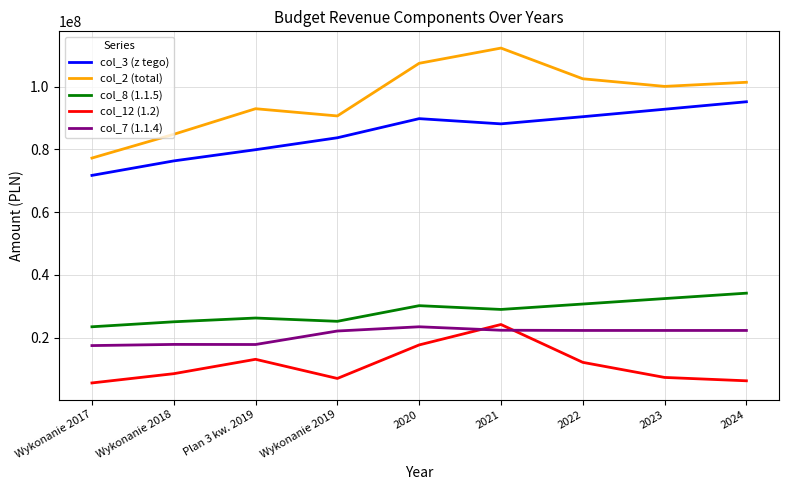

The value of col_12 (1.2) at 2024 is 6211939.0. True or false?

True